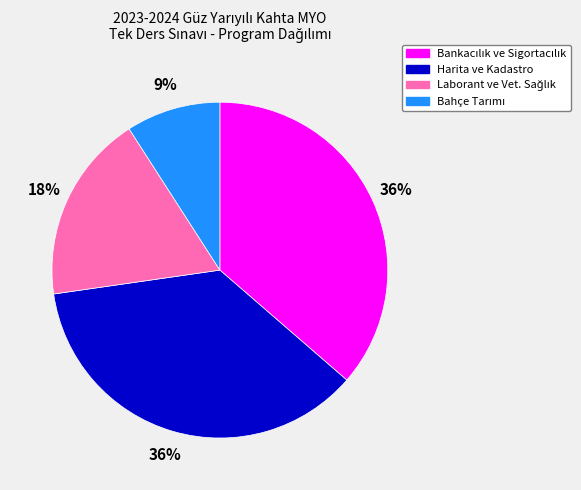

Does any single category account for the majority?

No